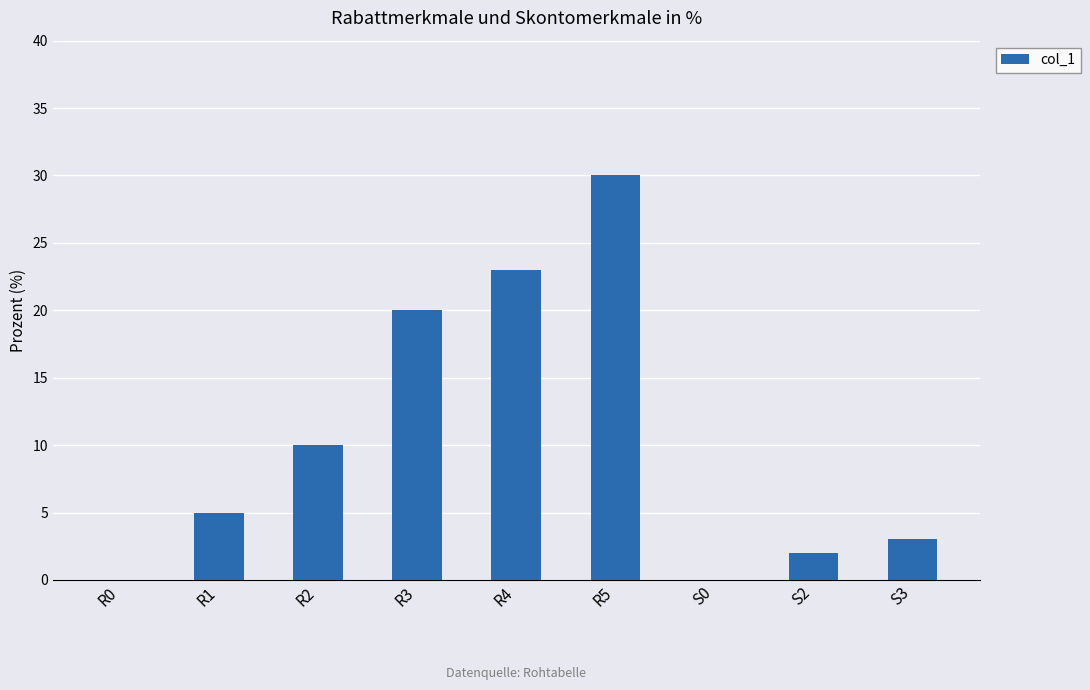

Reading left to right, extract all data points from this chart.

0	5	10	20	23	30	0	2	3